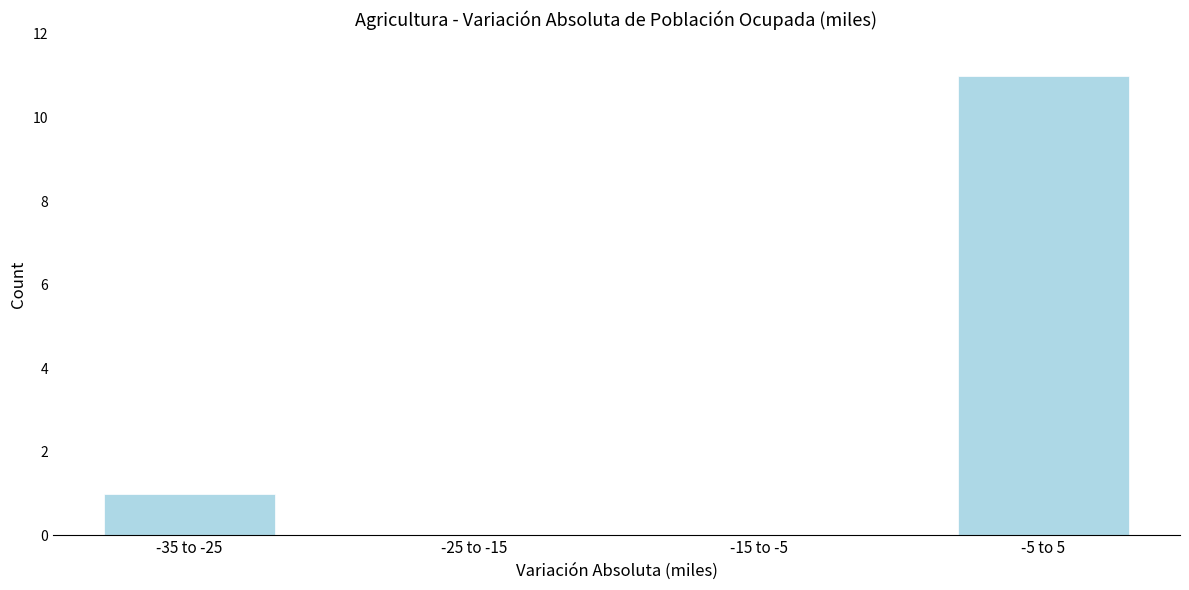

Reading right to left, extract all data points from this chart.

-5 to 5=11	-15 to -5=0	-25 to -15=0	-35 to -25=1